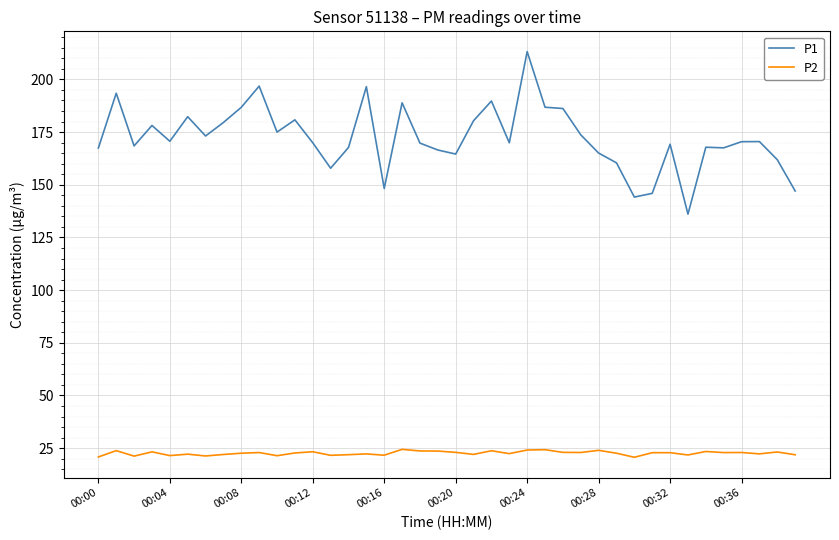

True or false: P1 and P2 intersect in this chart.

False